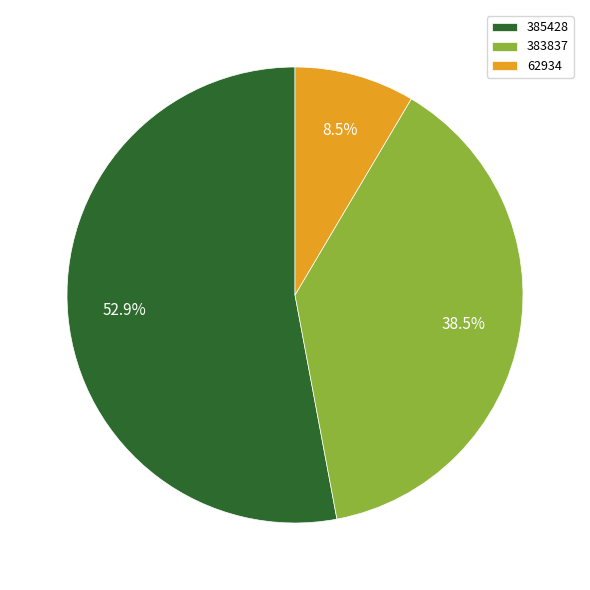

What is the largest slice in the pie chart?

385428